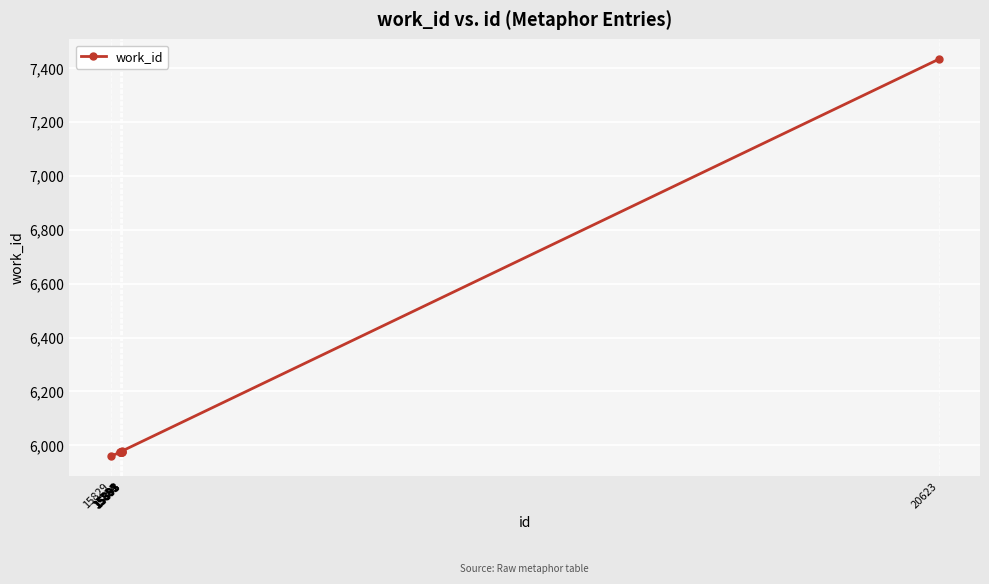

What is the difference between the maximum and minimum values?

1472